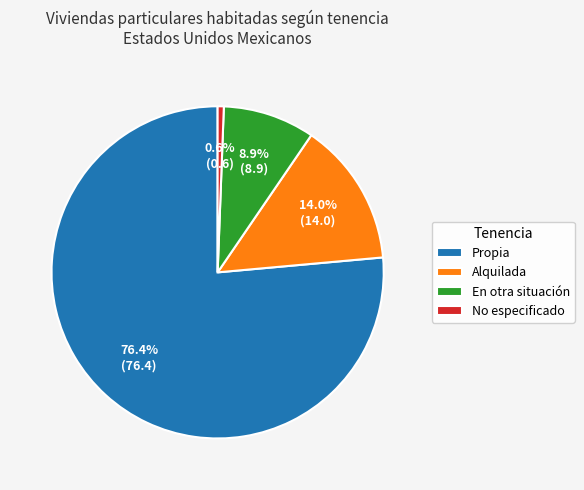

What percentage is the No especificado slice, to the nearest percent?

1%